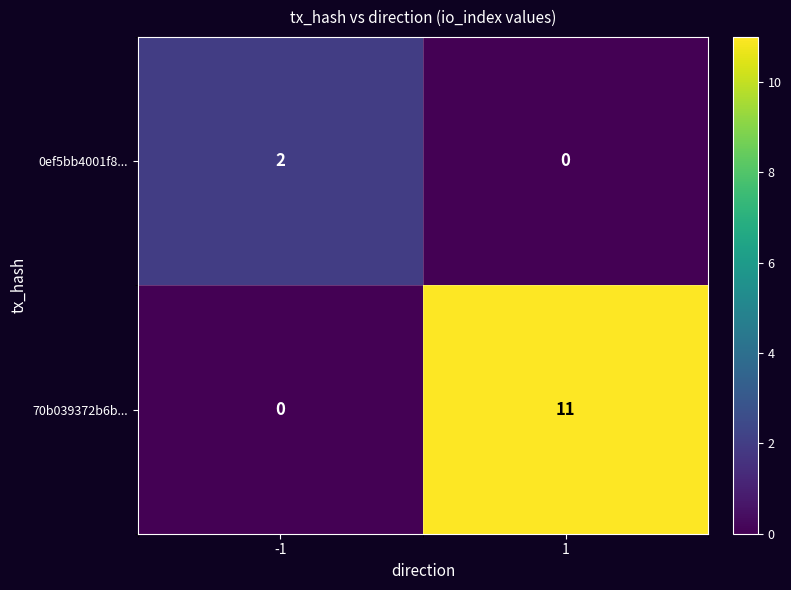

How many values in the 70b039372b6b... series are below 11?

1